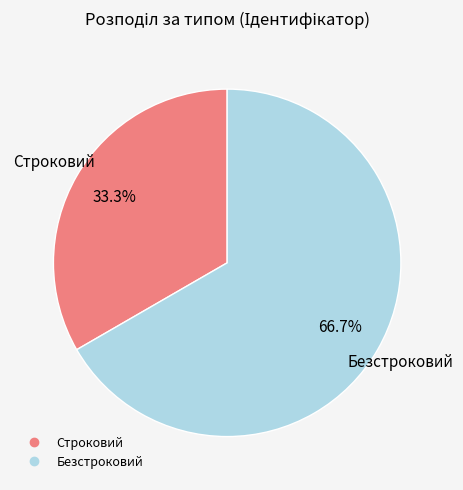

Which category accounts for the majority?

Безстроковий